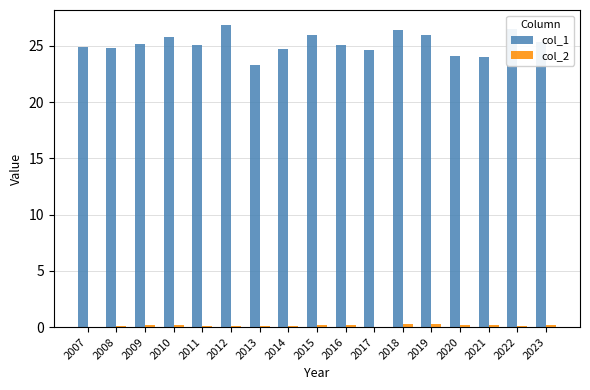

How many groups of bars are there?

17